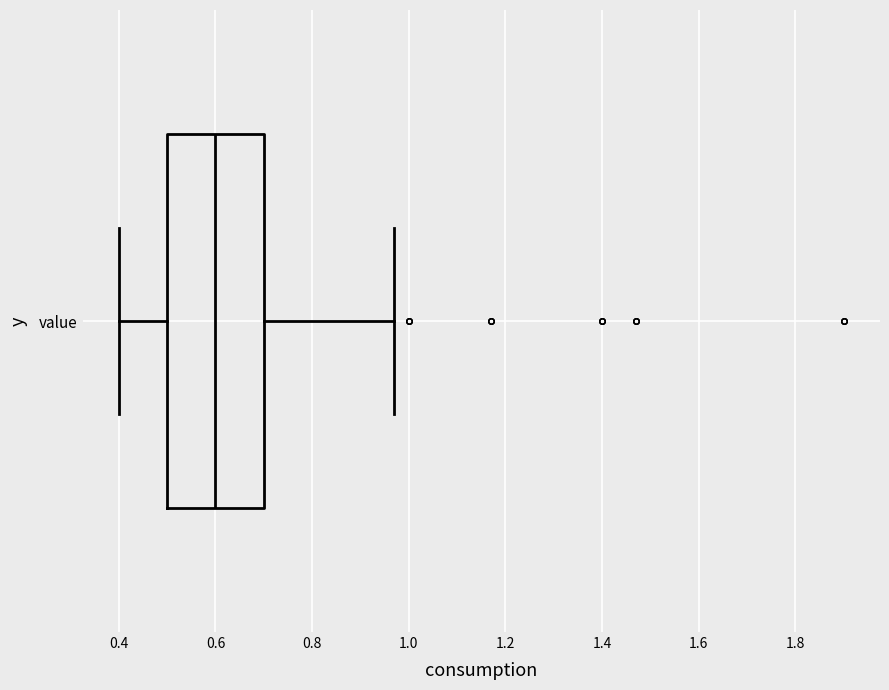

Transcribe this box plot: give where the median line is, the range the box spans, and where the two whiskers end, as read against the x-axis. The values are not printed on the chart, so give them approximately, as read against the axis.

median 0.60, box 0.50 to 0.70, whiskers 0.40 to 0.98